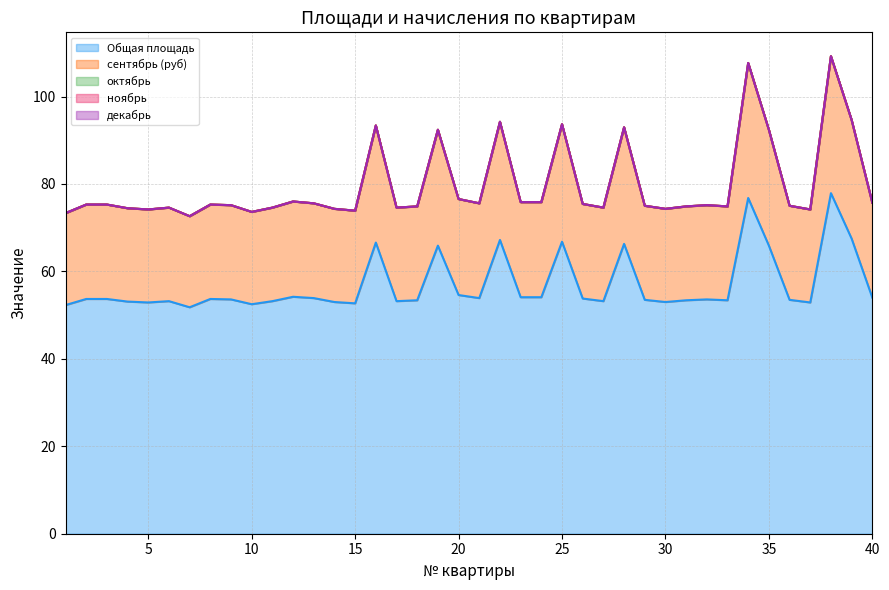

What is the sum of all сентябрь (руб) values?

915.4